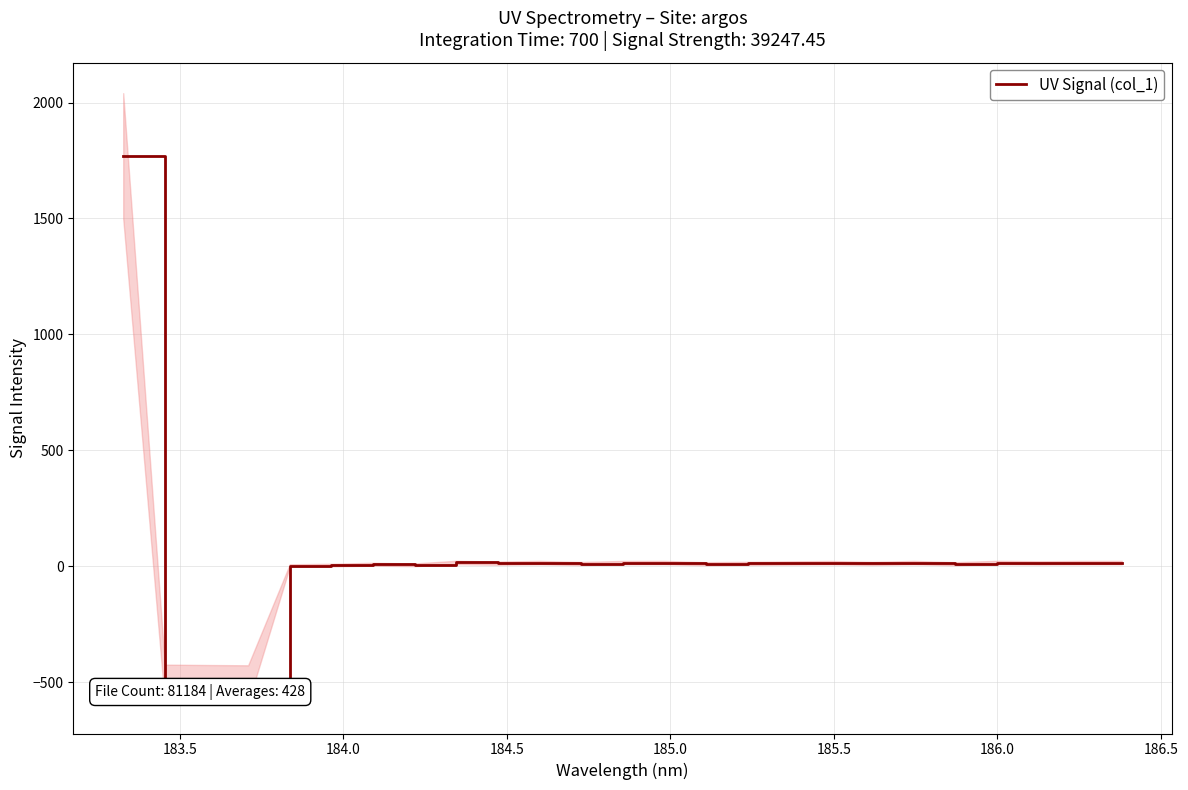

How many lines are shown in the chart?

1